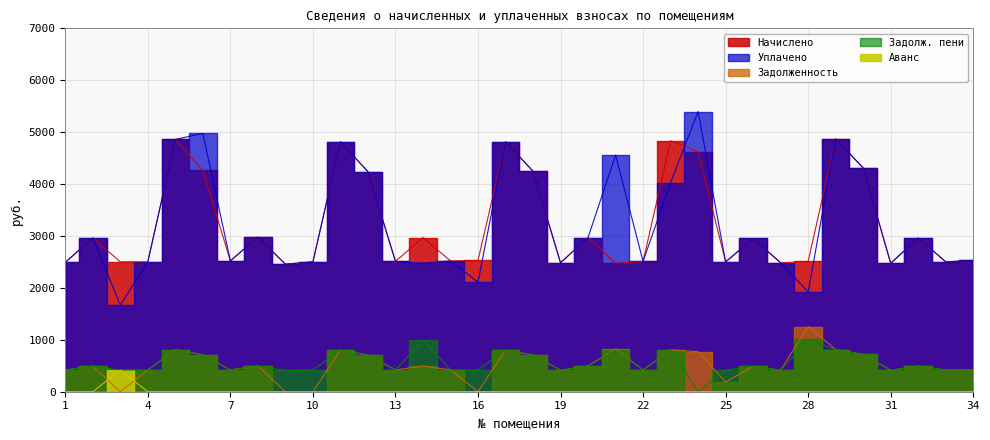

Which has a higher value, 14 or 10?

14